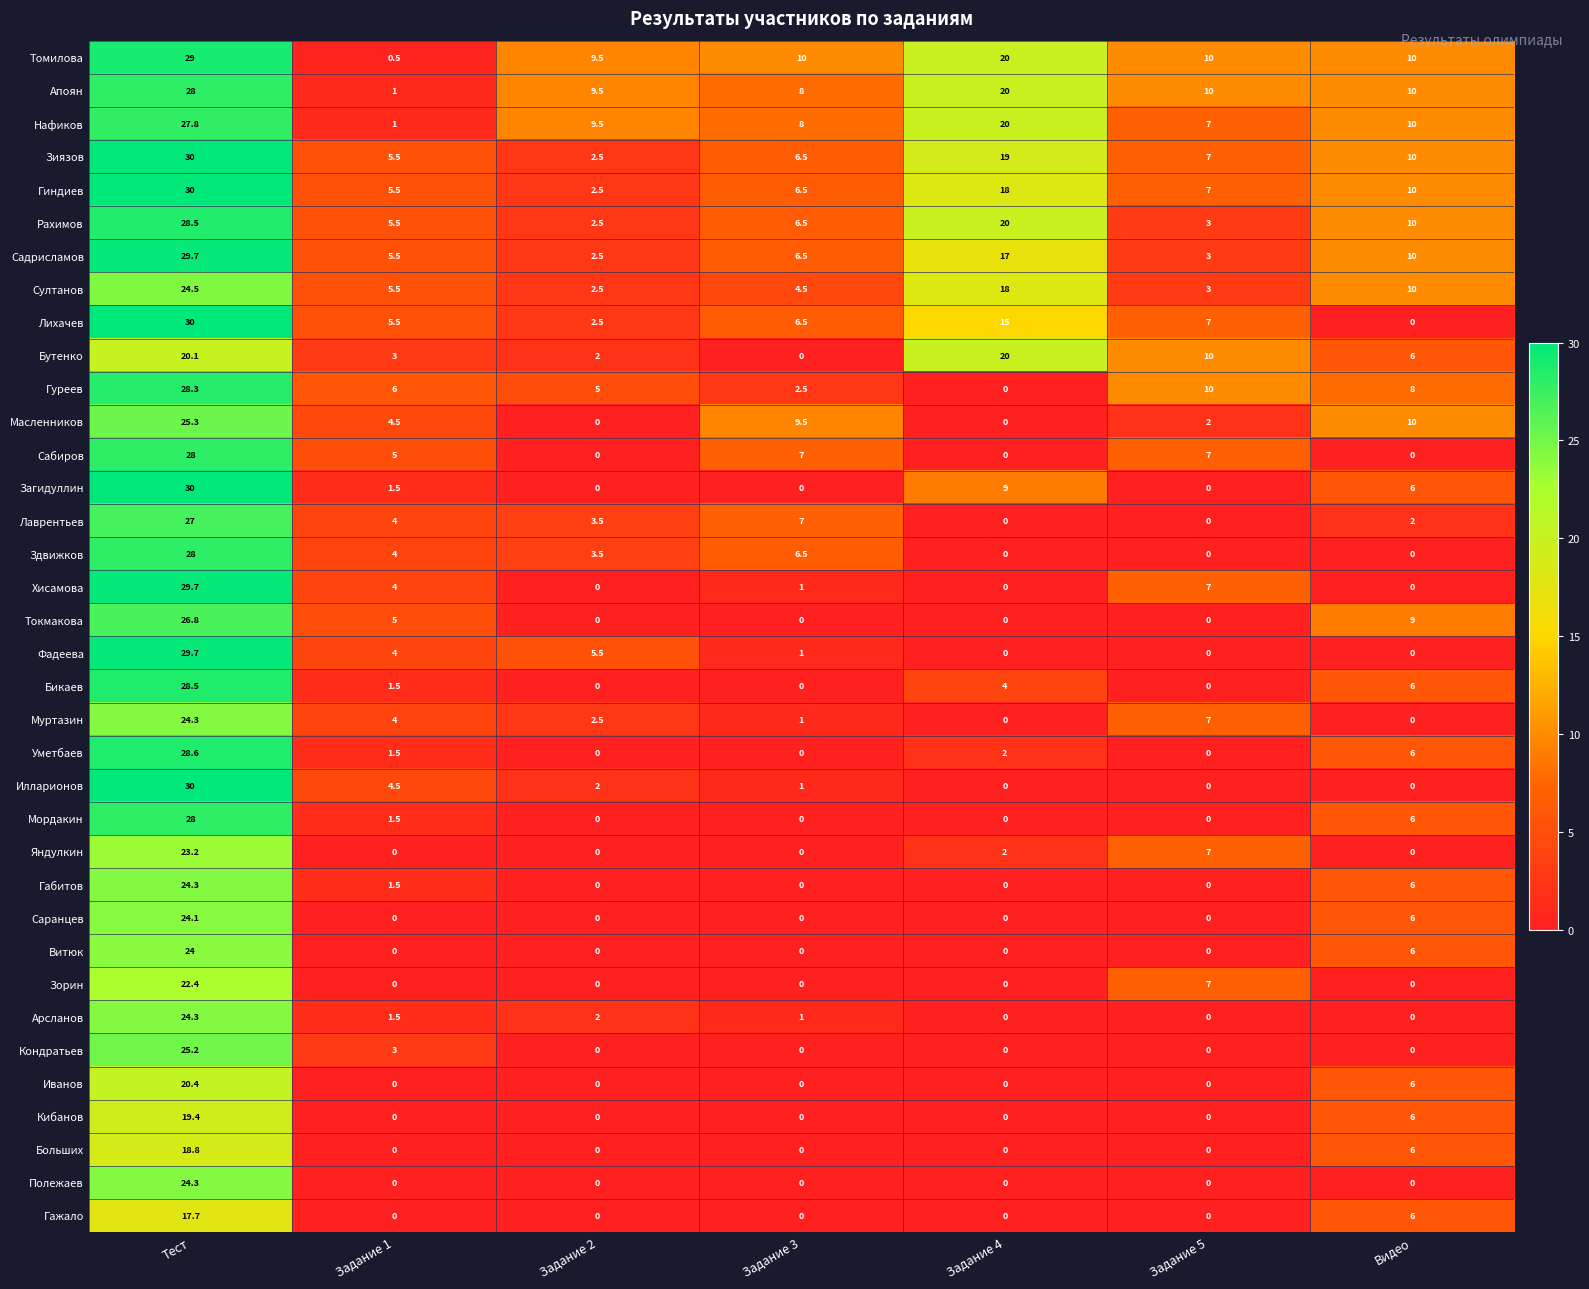

What is the difference between the Гуреев values at Видео and Задание 3?

5.5